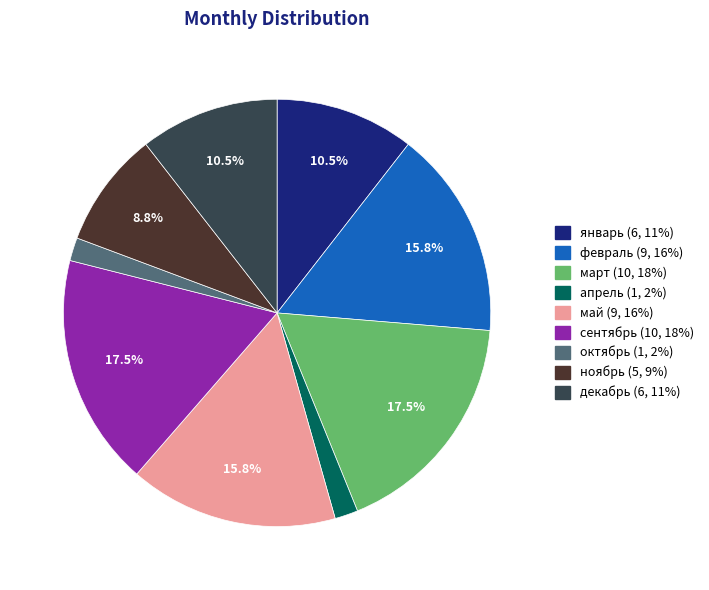

Does any single category account for the majority?

No